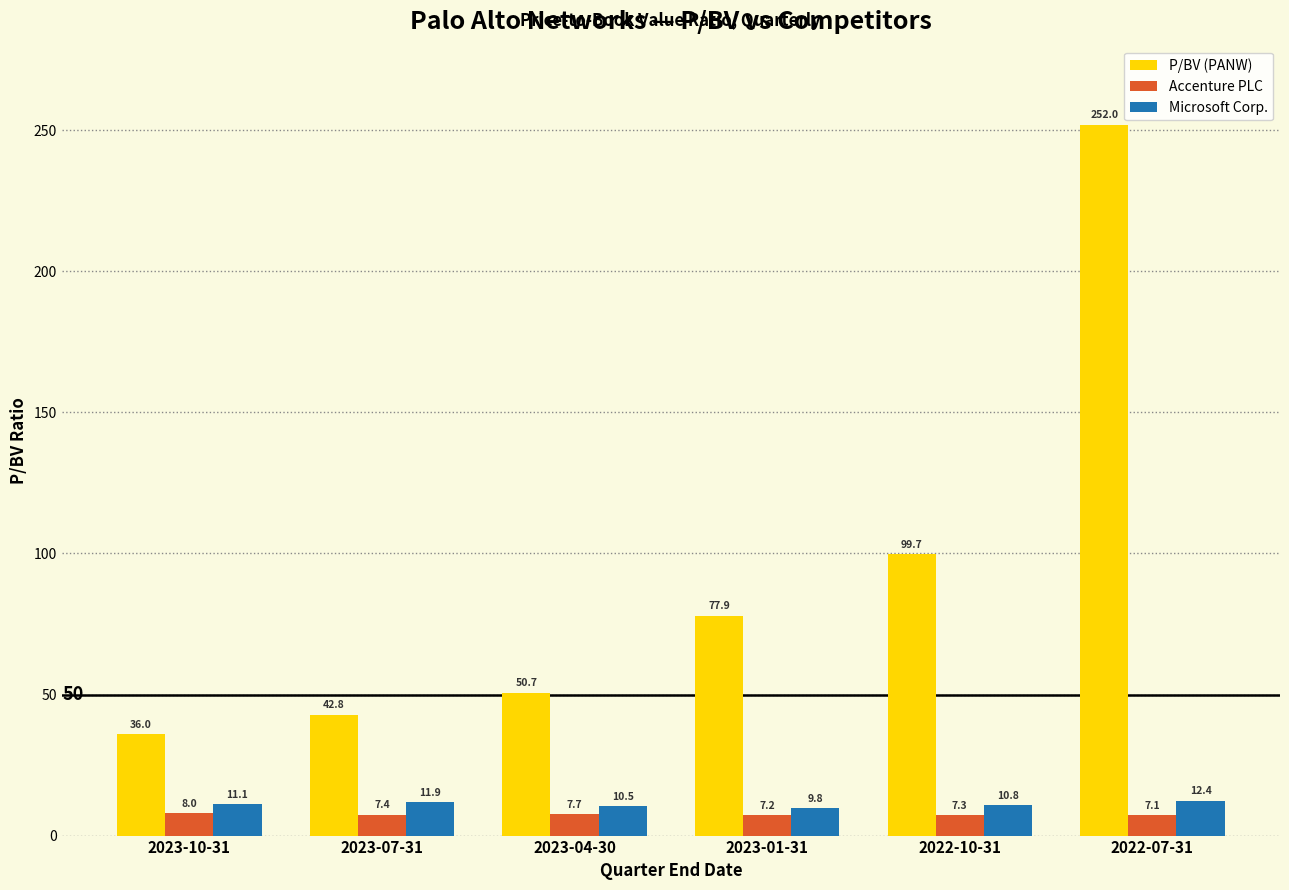

Between 2023-01-31 and 2022-10-31, which series saw the biggest shift?

P/BV (PANW)